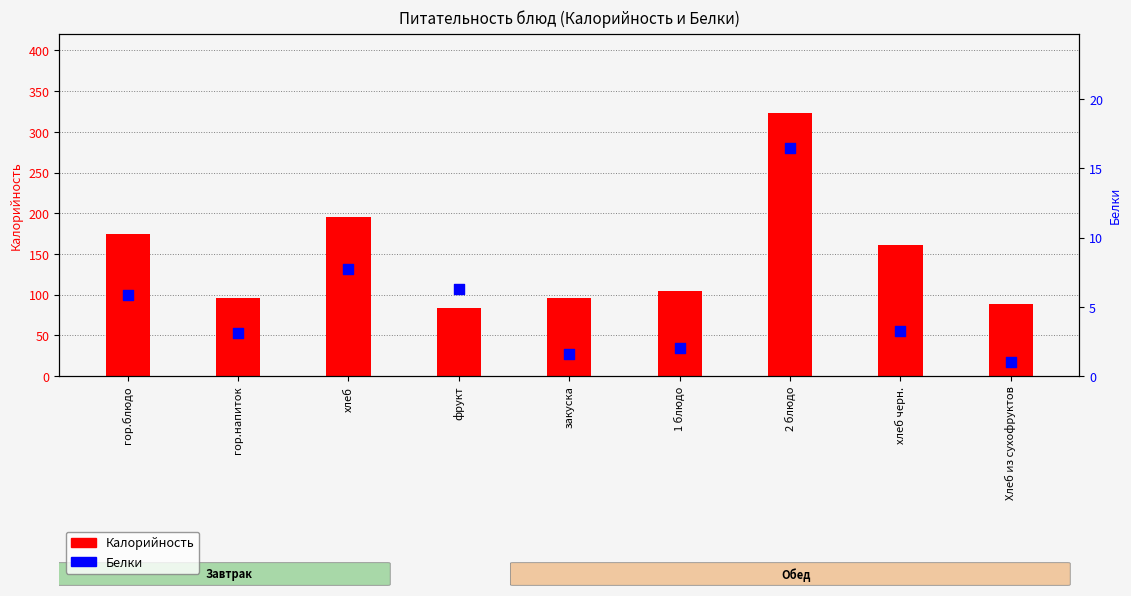

Is the value of Калорийность at фрукт greater than the value of Белки at 1 блюдо?

Yes